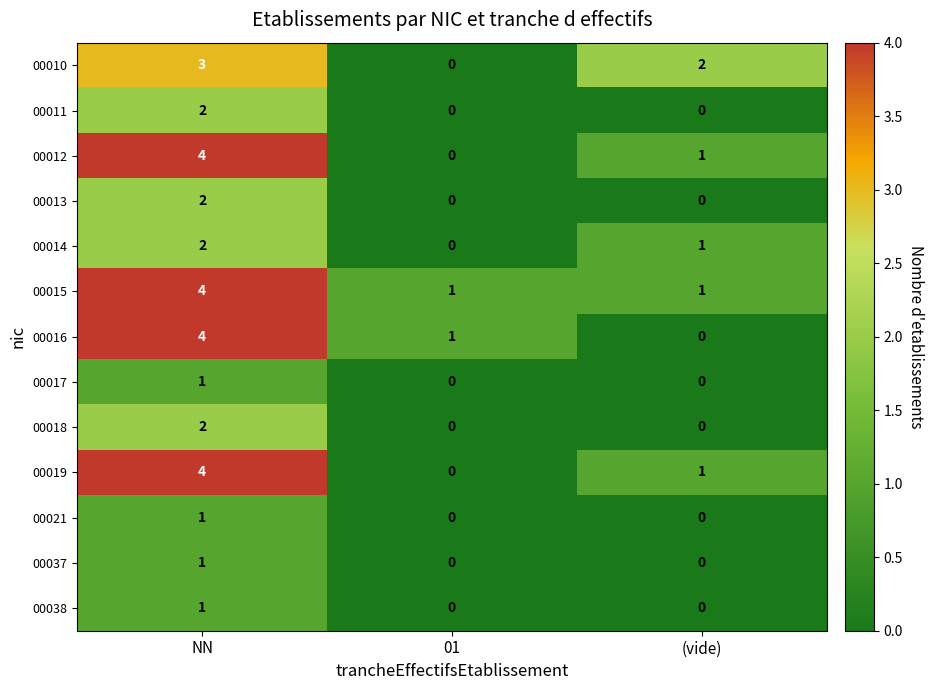

At which category does the chart reach its peak across all series?

NN